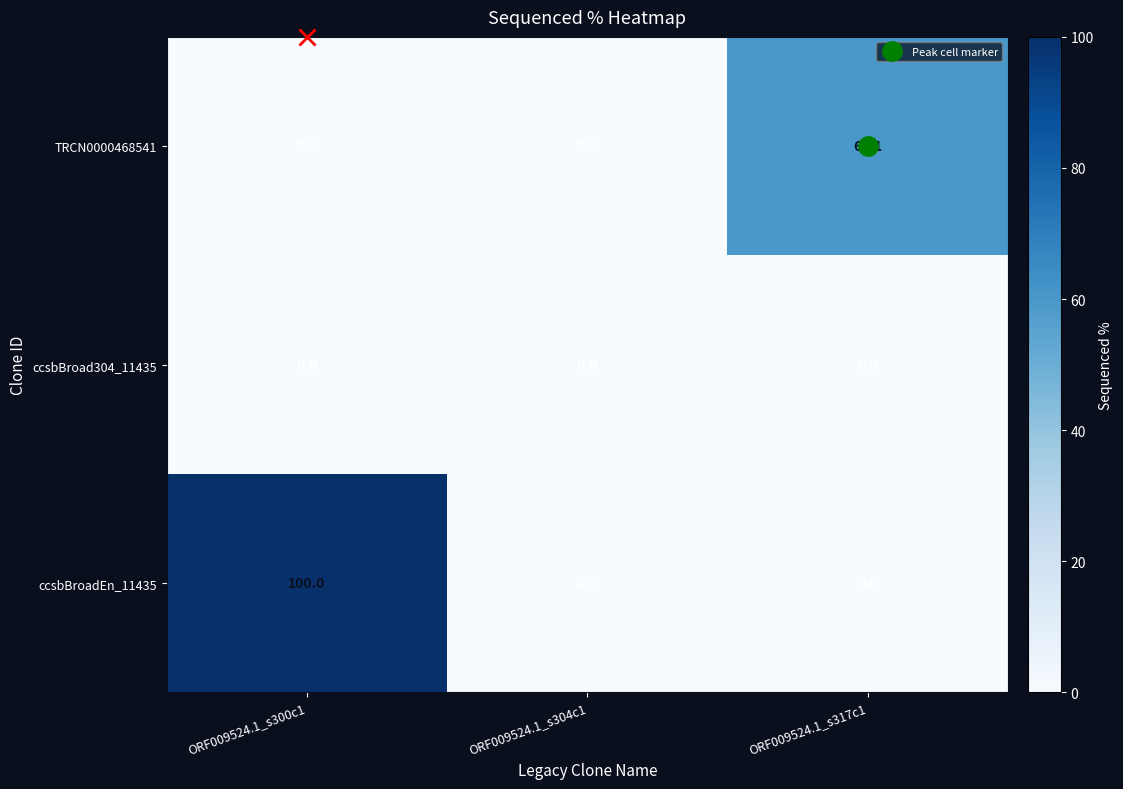

Which series has the largest total across all categories?

ccsbBroadEn_11435